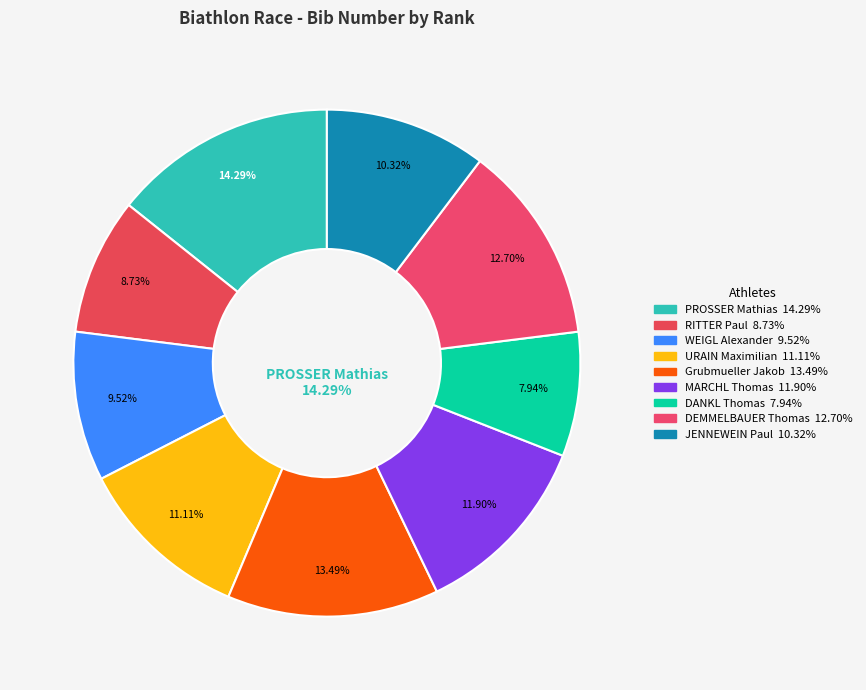

To the nearest percent, what portion does 8 represent?

13%